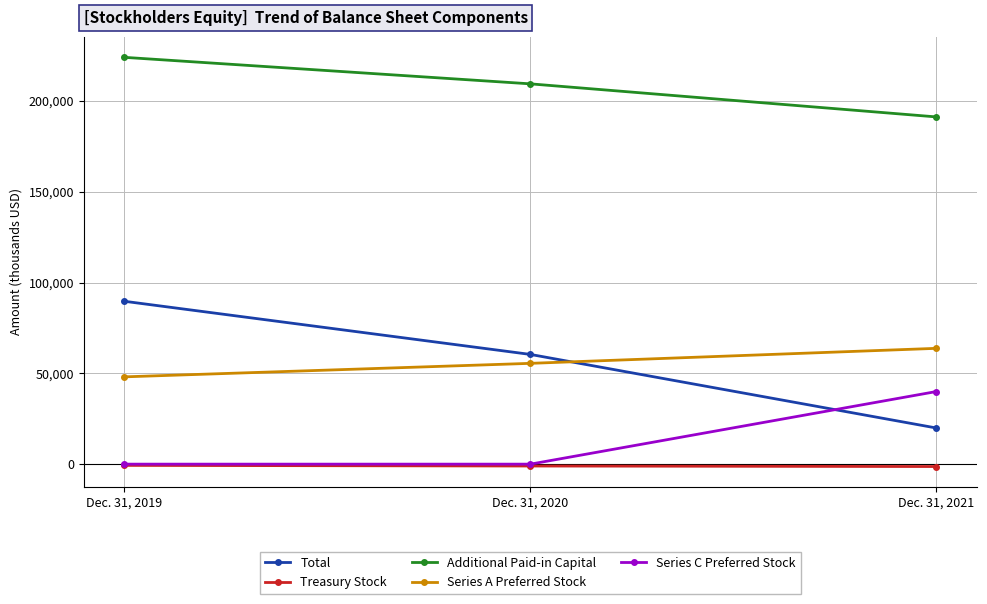

What is the difference between the maximum and minimum values in the Total series?

69825